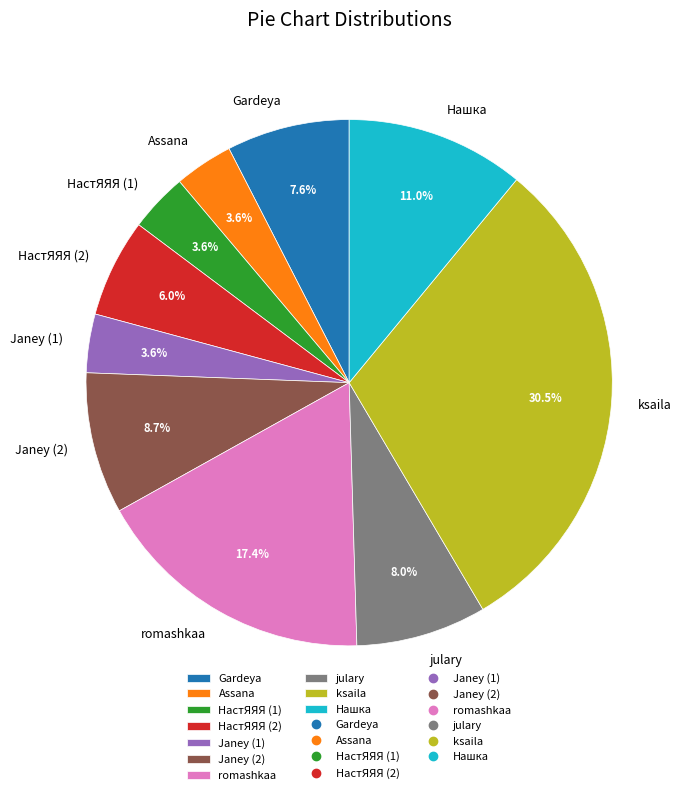

Which slice is the largest?

ksaila